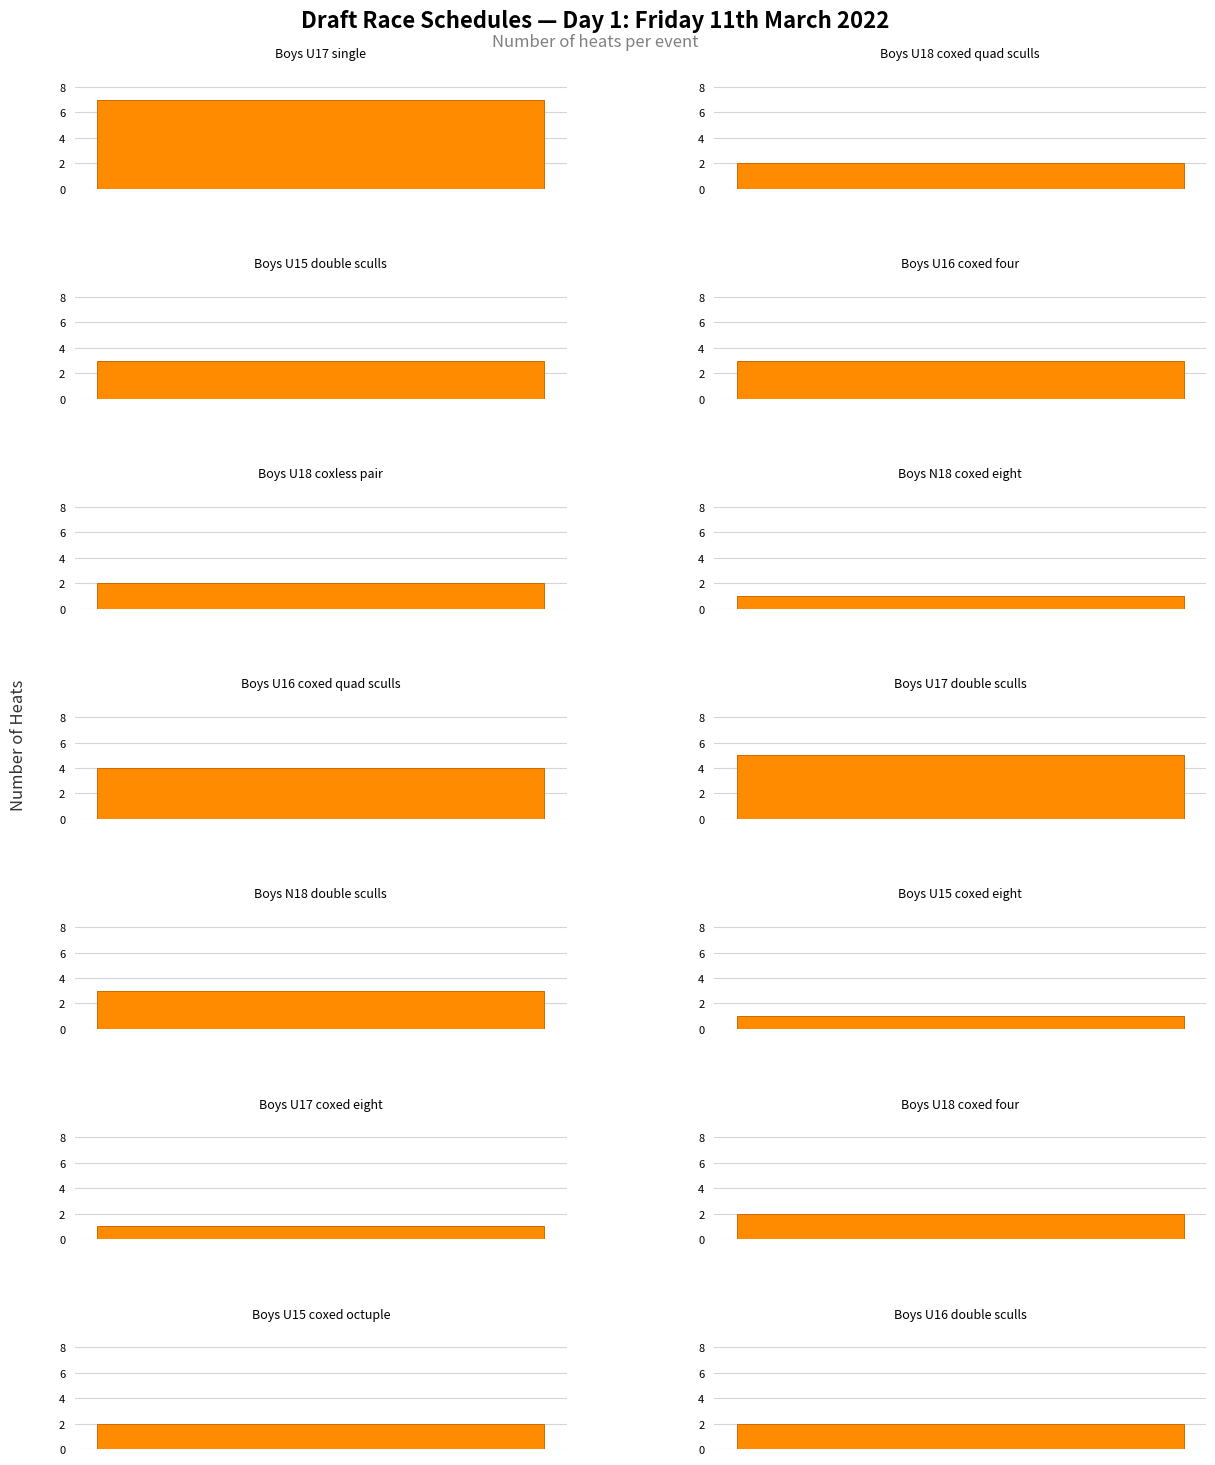

Reading right to left, what are all the values shown in this chart?

2	2	1	5	1	3	2	2	1	3	4	2	3	7